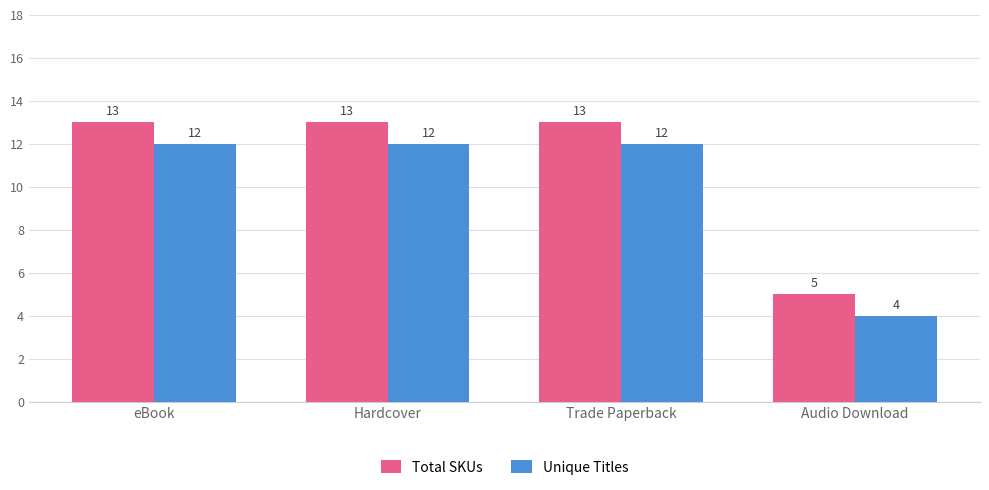

What is the average value of the Total SKUs series?

11